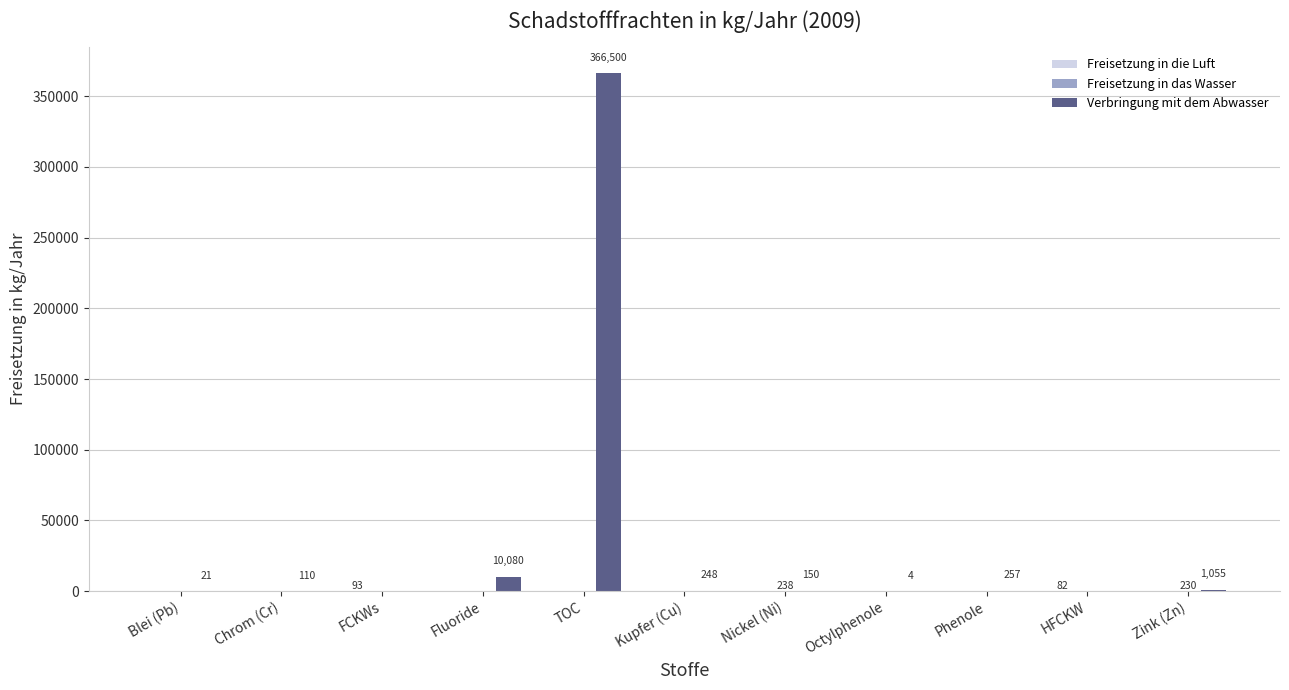

Read the Verbringung mit dem Abwasser value at TOC.

366500